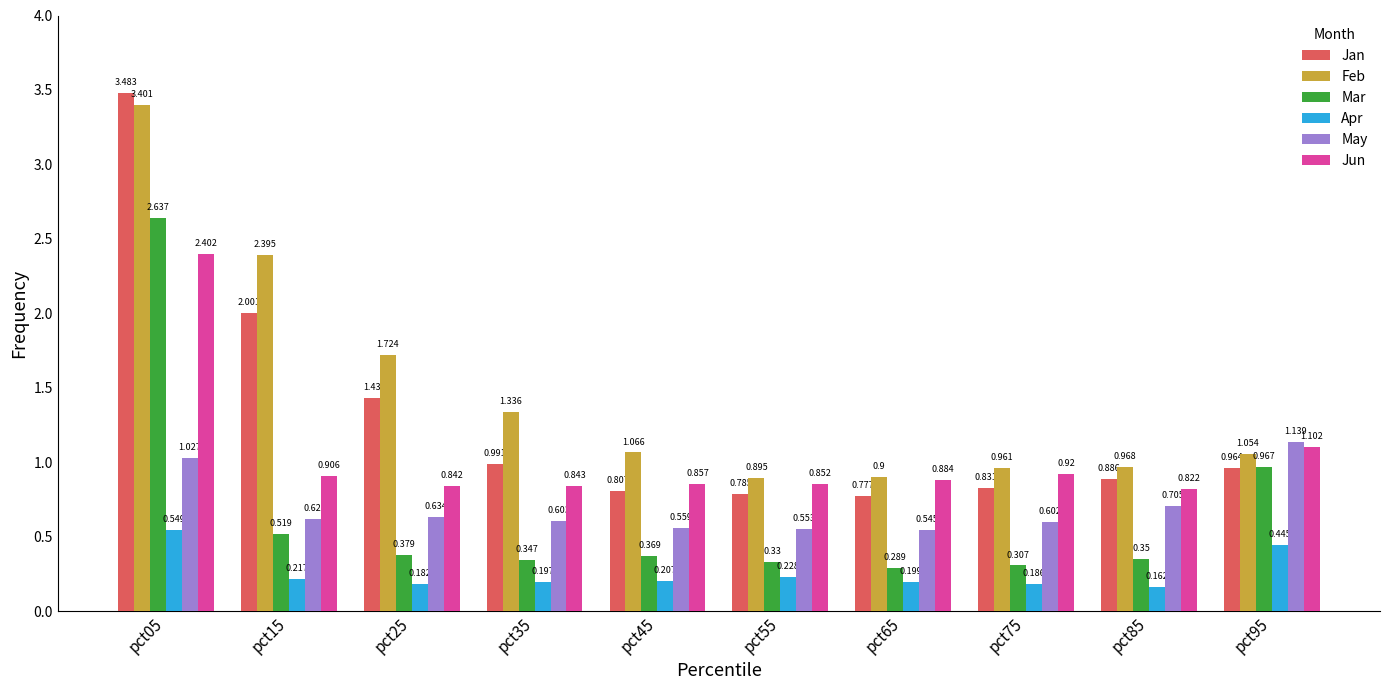

Rank the series at pct15 from highest to lowest value.

Feb, Jan, Jun, May, Mar, Apr